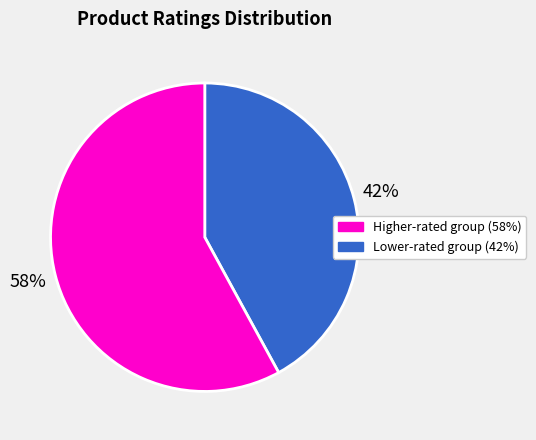

To the nearest percent, what is the average slice percentage?

50%